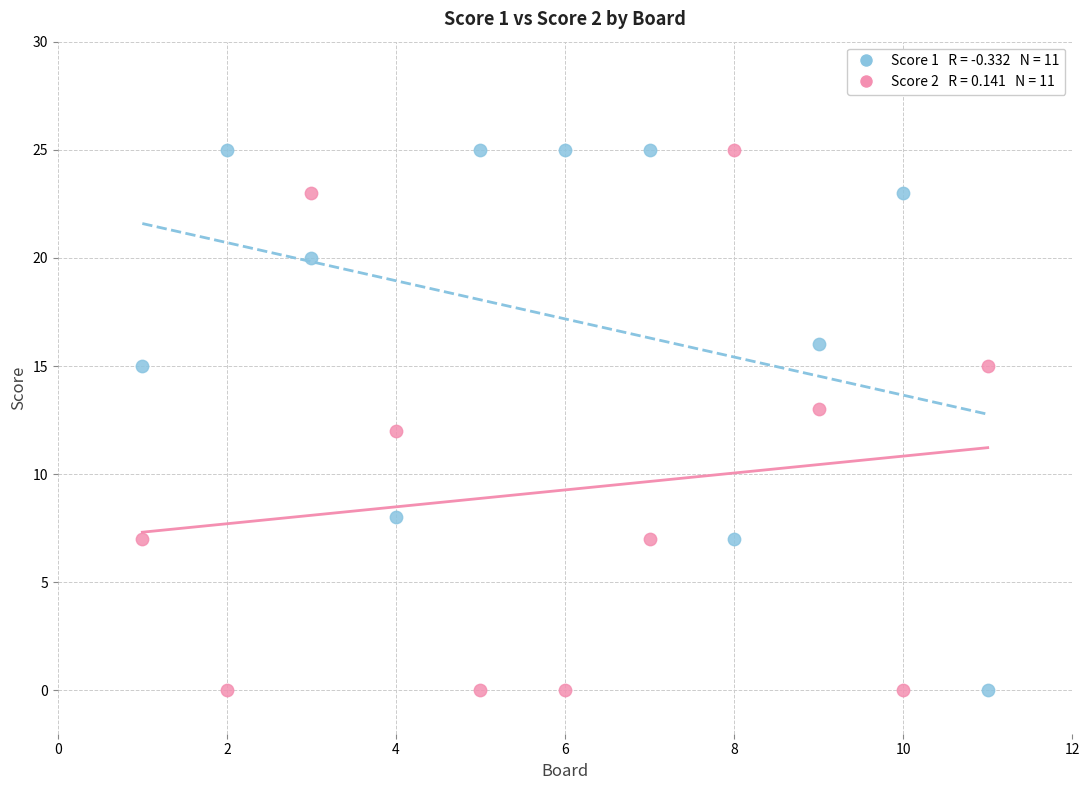

Across all data points, what is the range of X values (max minus min)?

10